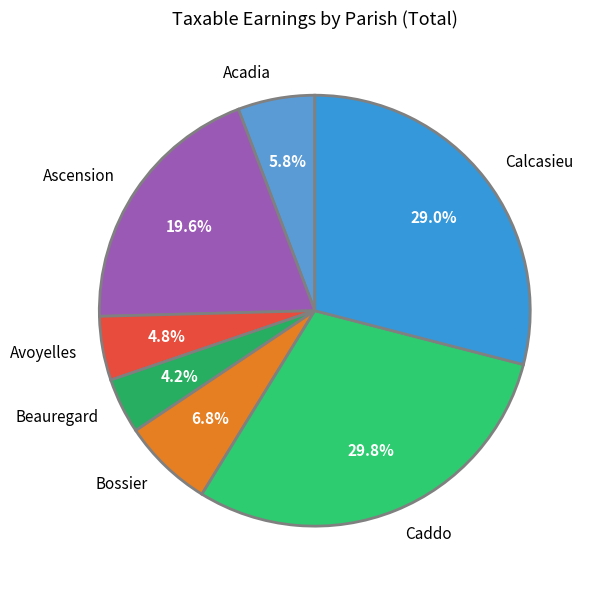

How much of the chart is everything except Acadia?

94.2%